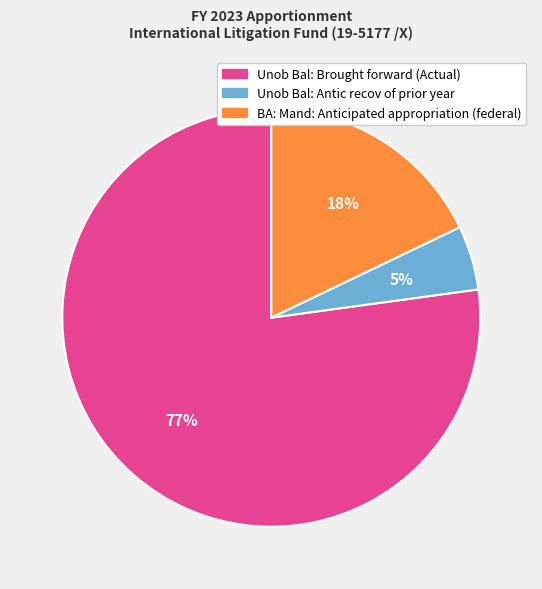

Combined, do Unob Bal: Antic recov of prior year and BA: Mand: Anticipated appropriation (federal) account for over 50%?

No